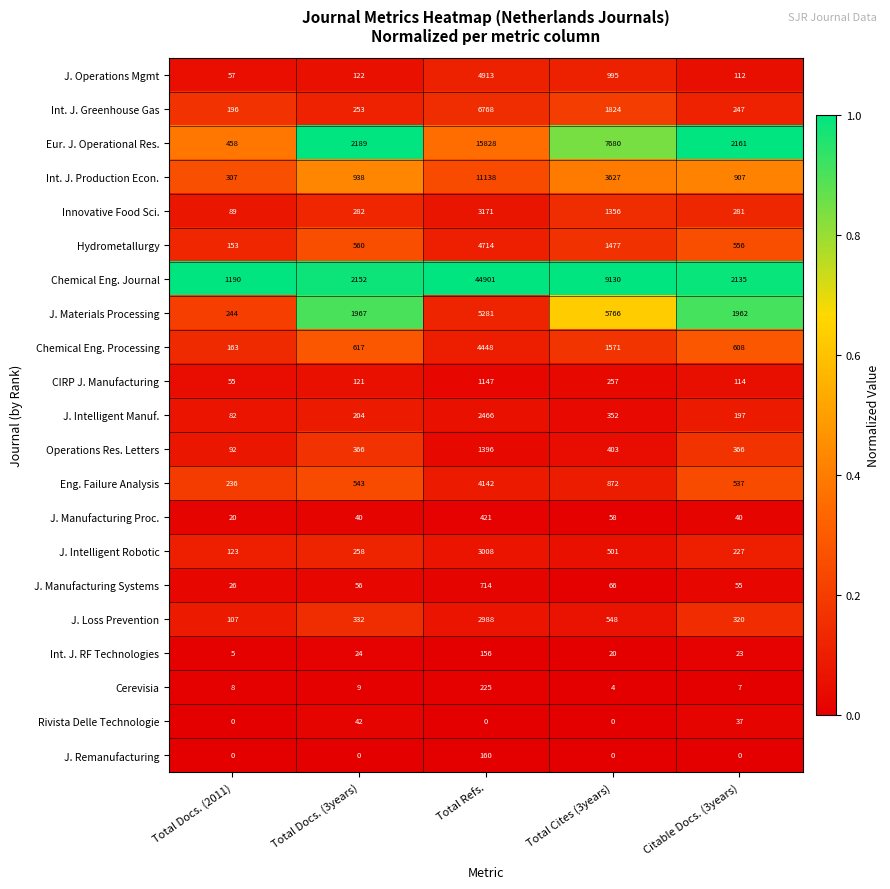

Rank the categories by Eur. J. Operational Res. value from highest to lowest.

Total Refs., Total Cites (3years), Total Docs. (3years), Citable Docs. (3years), Total Docs. (2011)